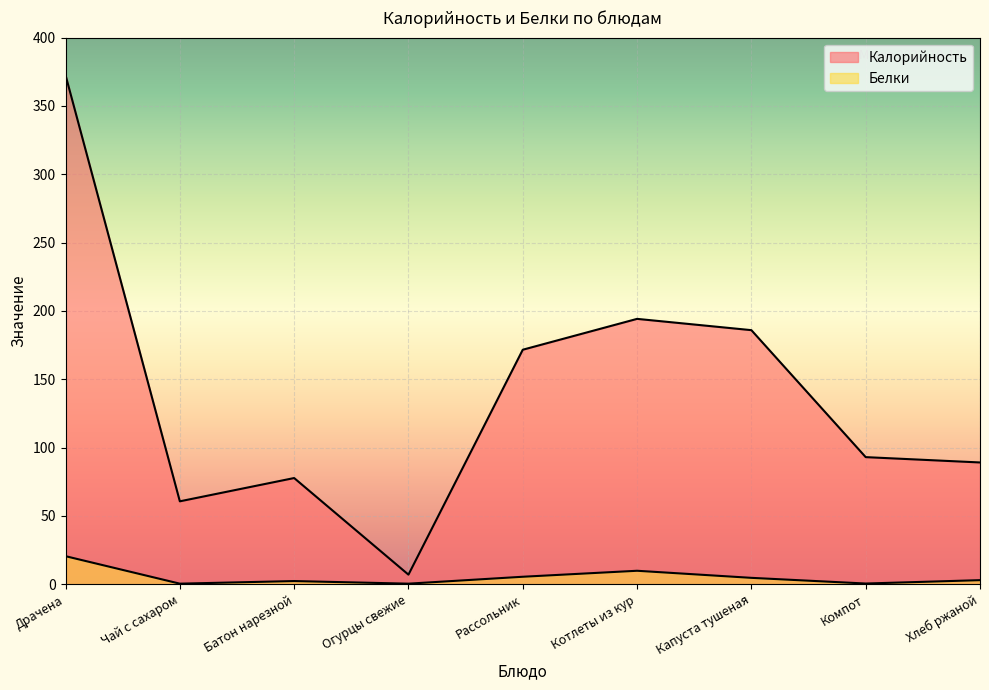

Reading left to right, transcribe all the data shown in this chart.

Калорийность: 372.6	60.7	77.7	7.0	171.6	194.2	185.9	93.0	89.1
Белки: 20.5	0.4	2.3	0.4	5.5	9.8	4.7	0.5	3.0